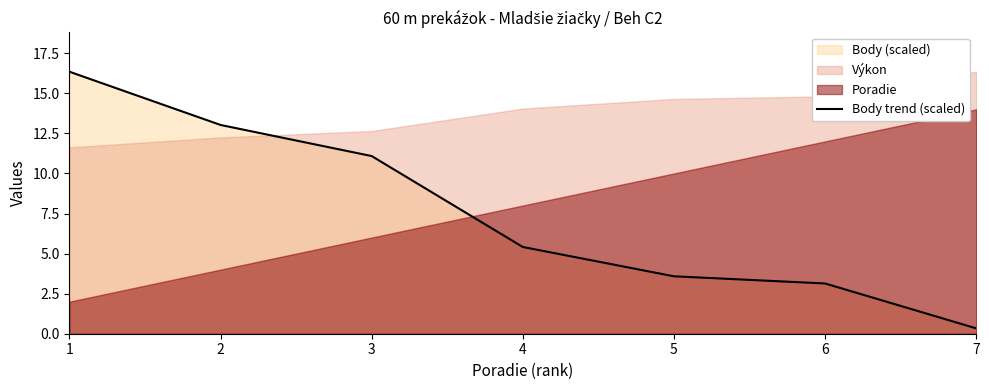

The chart shows a value of 18.7 at 2. True or false?

False